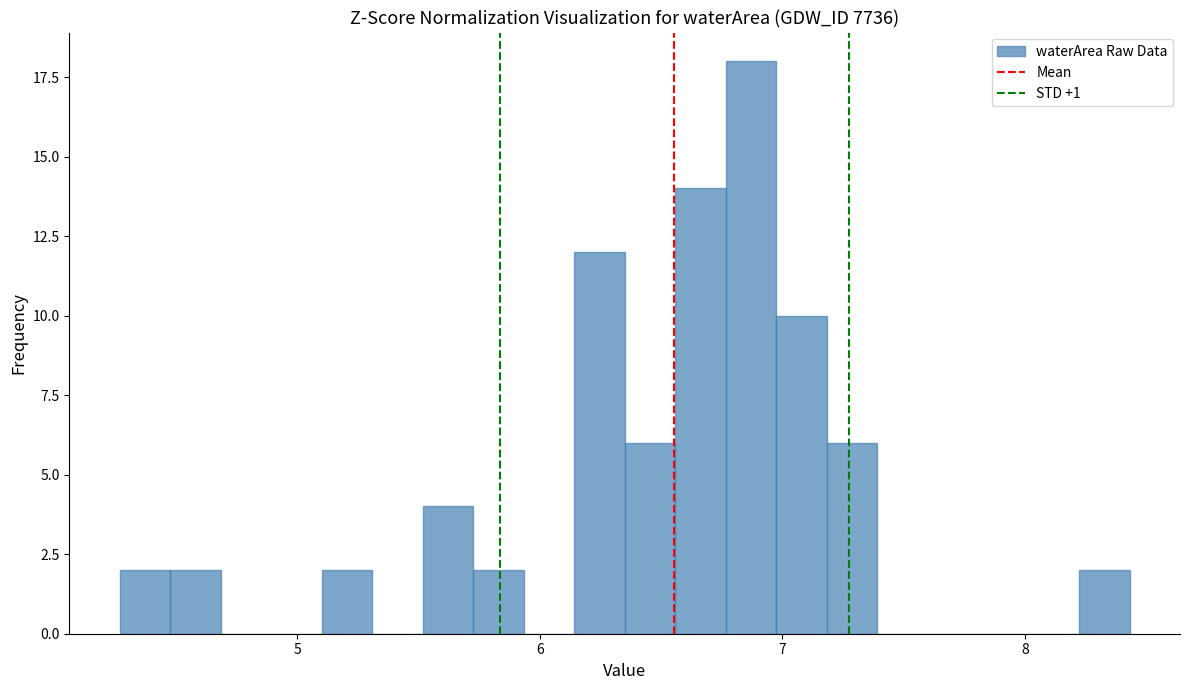

Read against the x-axis, roughly where is the centre of the tallest bar?

6.9